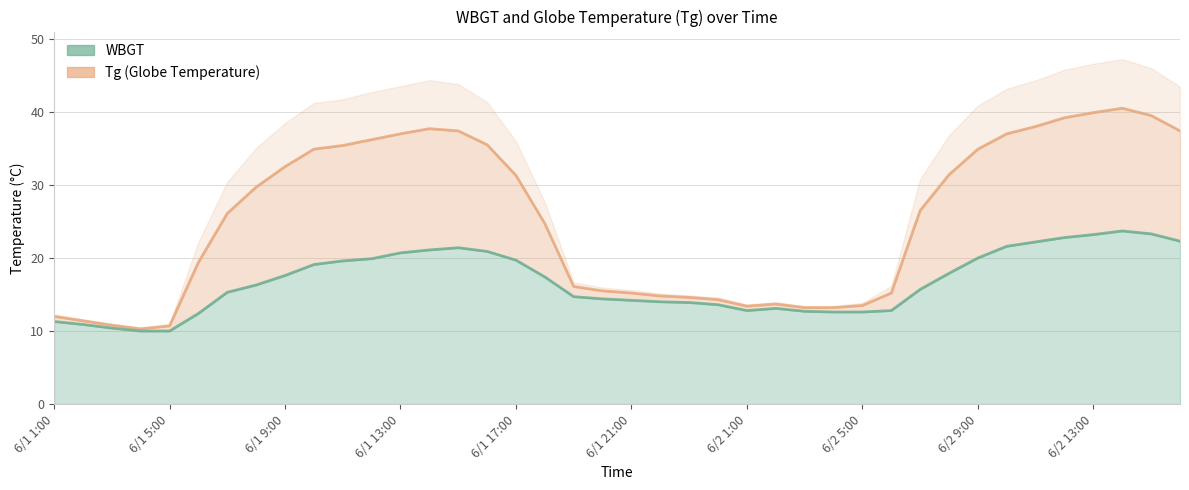

True or false: WBGT and Tg cross at least once.

False